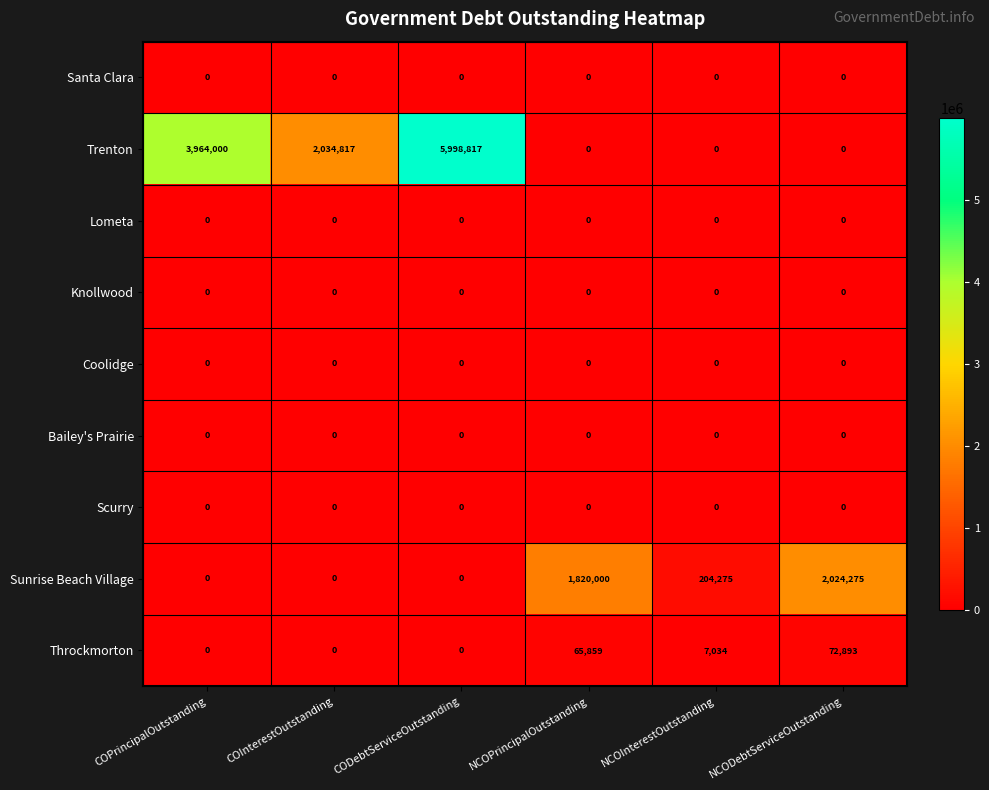

Is it true that Throckmorton equals 0 at COPrincipalOutstanding?

True